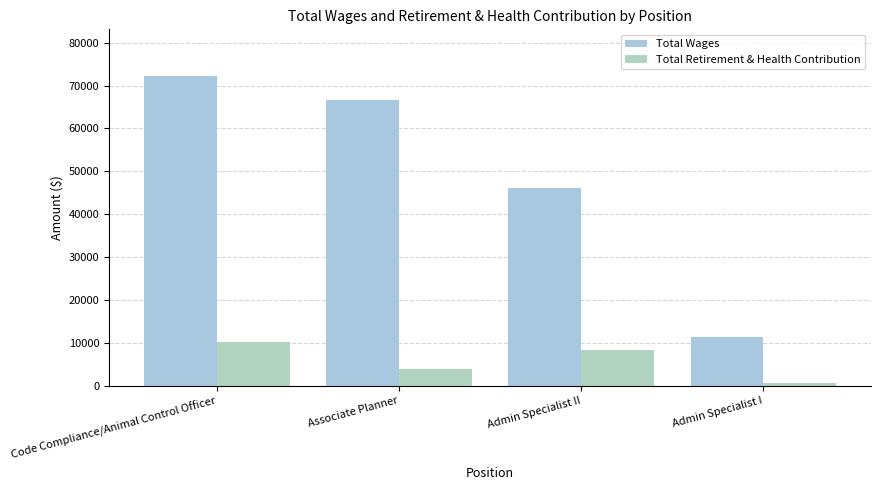

What is the label of the 2nd bar from the right?

Admin Specialist II